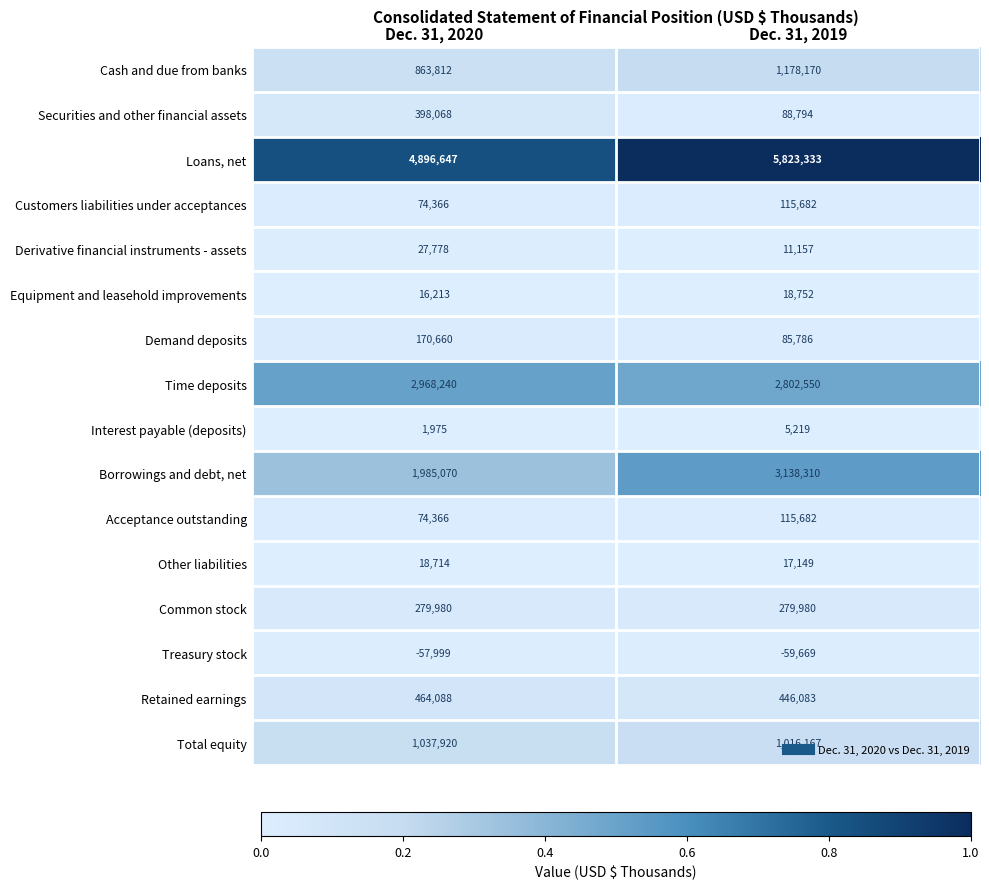

The Borrowings and debt, net series shows 5259068 at Dec. 31, 2019. True or false?

False